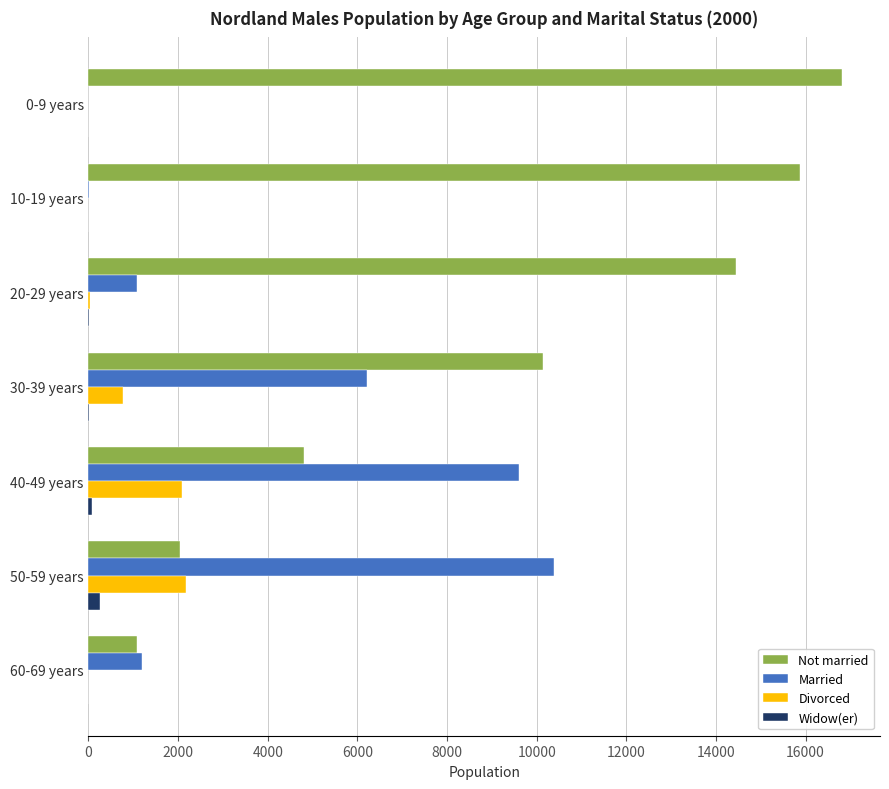

What is the sum of all Not married values?

65229